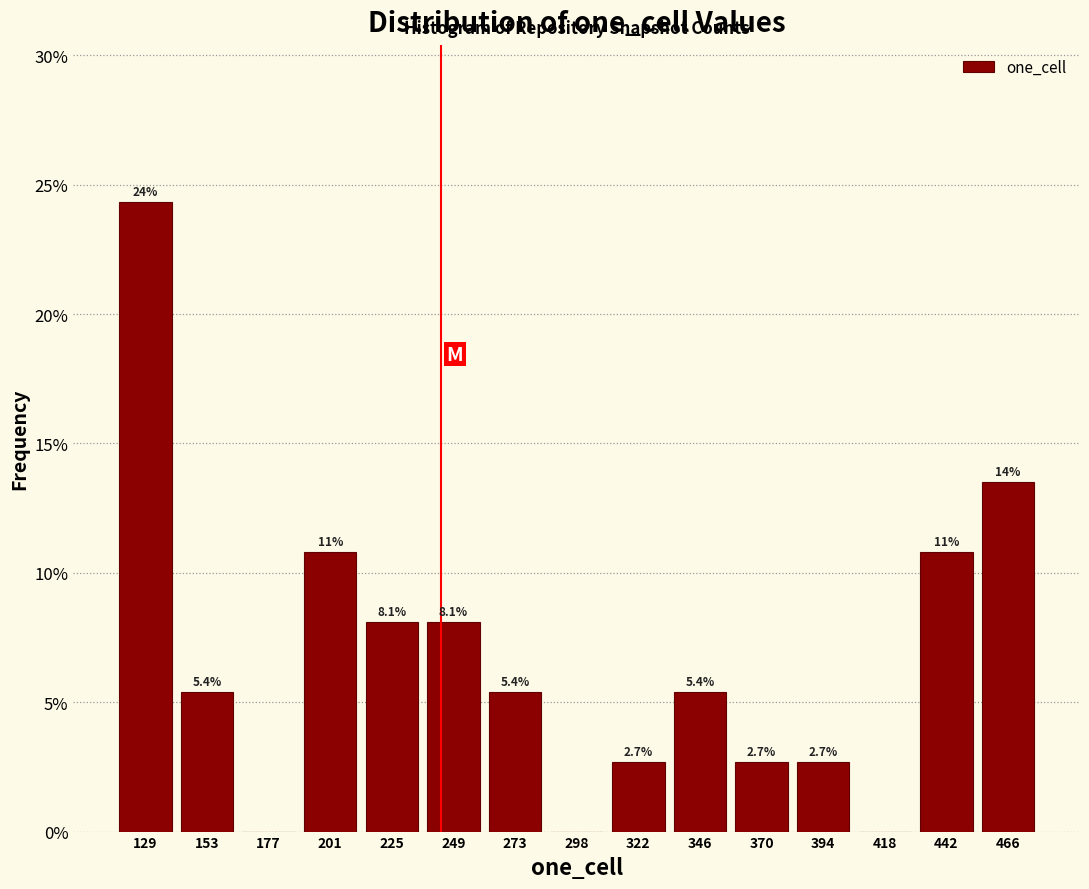

Which range on the x-axis has the tallest bar?

115 to 140